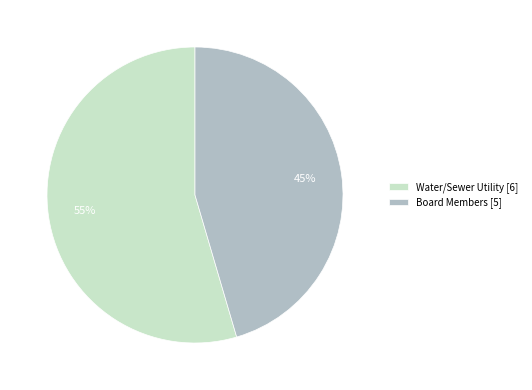

To the nearest percent, what is the average slice percentage?

50%